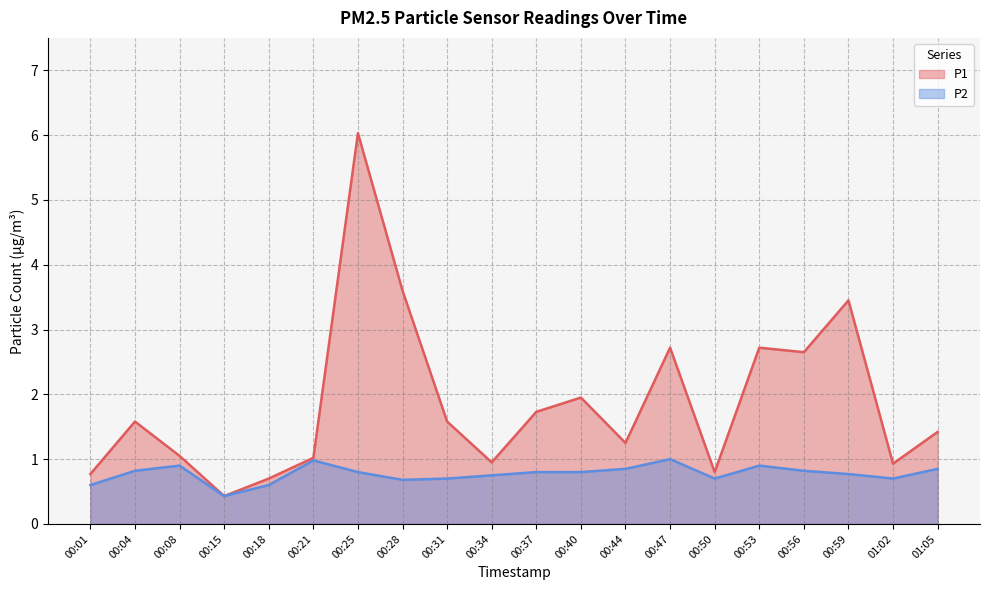

True or false: P2 and P1 intersect in this chart.

False